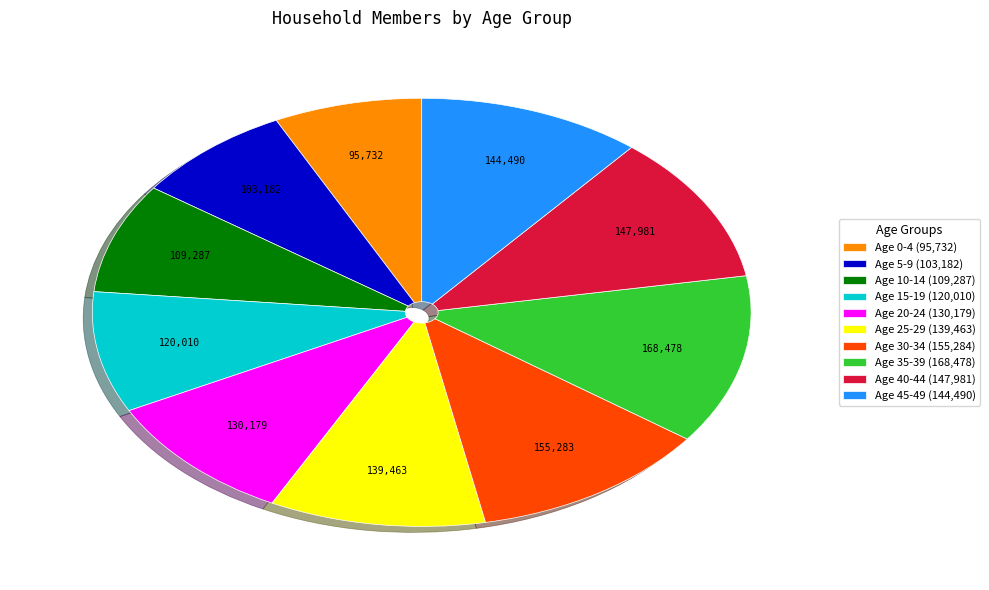

Which category has the biggest portion of the pie?

Age 35-39 (168,478)